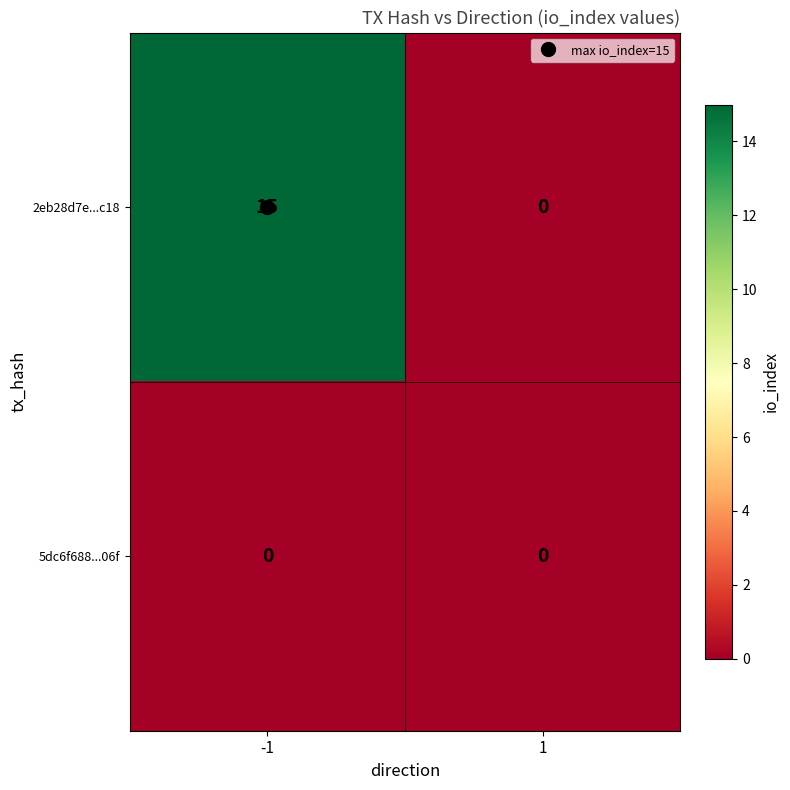

What is the maximum value shown in the chart?

15